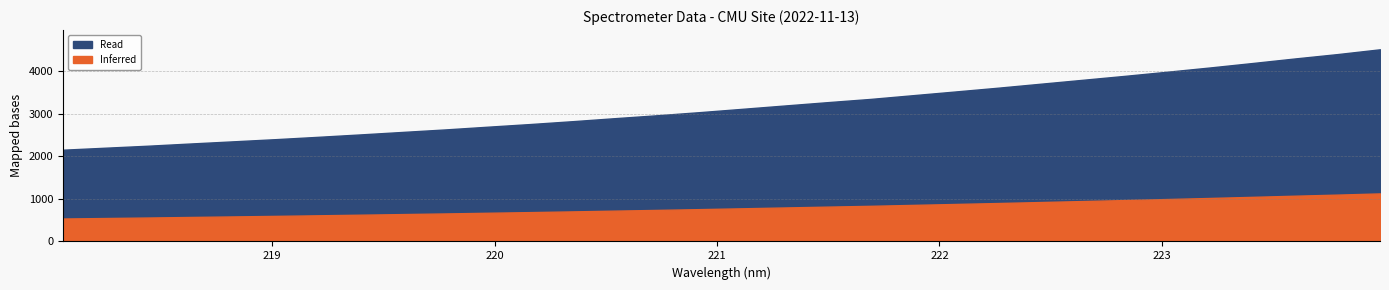

Reading left to right, transcribe all the data shown in this chart.

2155.1	2202.0	2248.8	2300.8	2351.5	2402.7	2457.5	2514.4	2573.2	2631.8	2695.9	2758.6	2825.8	2897.0	2965.9	3039.2	3116.7	3195.1	3272.9	3348.1	3435.7	3523.0	3611.3	3704.4	3797.5	3890.8	3988.1	4087.3	4191.9	4298.8	4401.2	4513.6